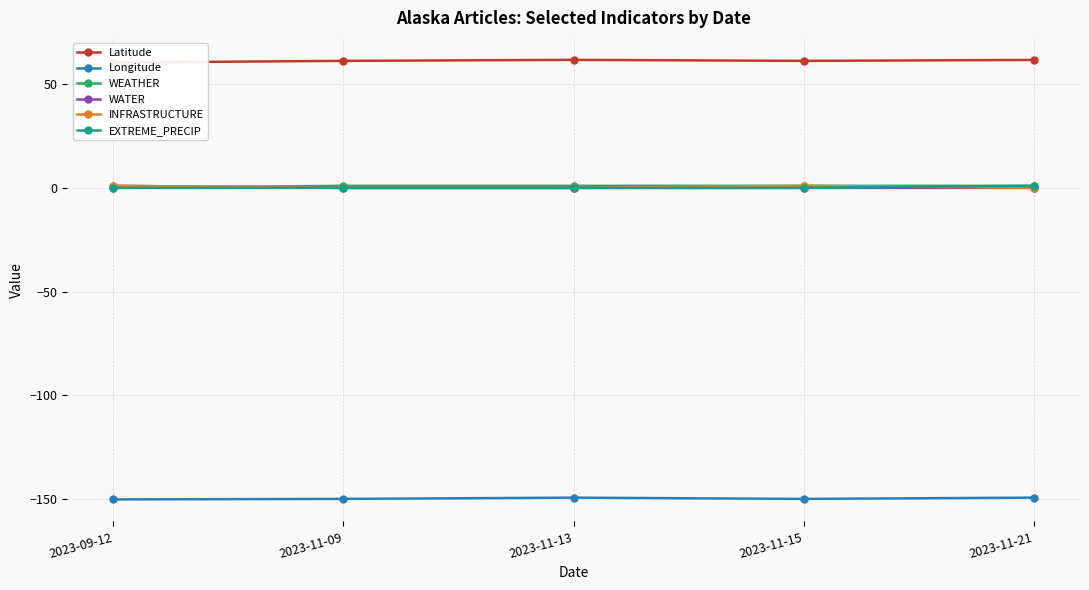

What are all the series names shown in the legend?

Latitude, Longitude, WEATHER, WATER, INFRASTRUCTURE, EXTREME_PRECIP